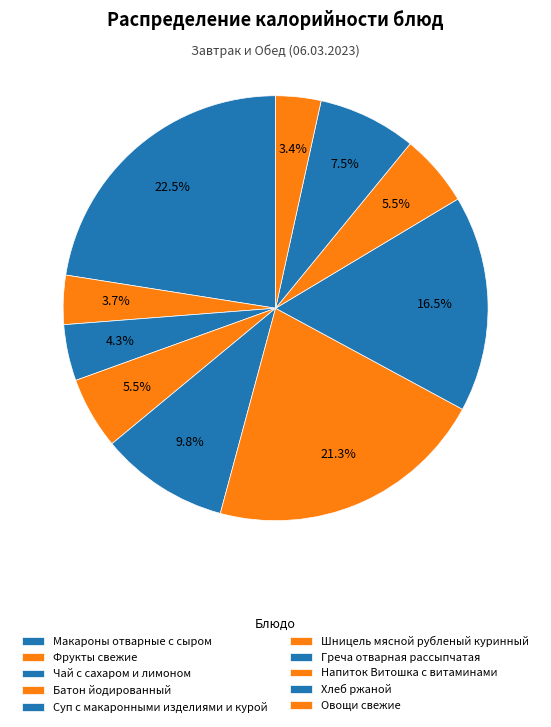

How many slices are in this pie chart?

10